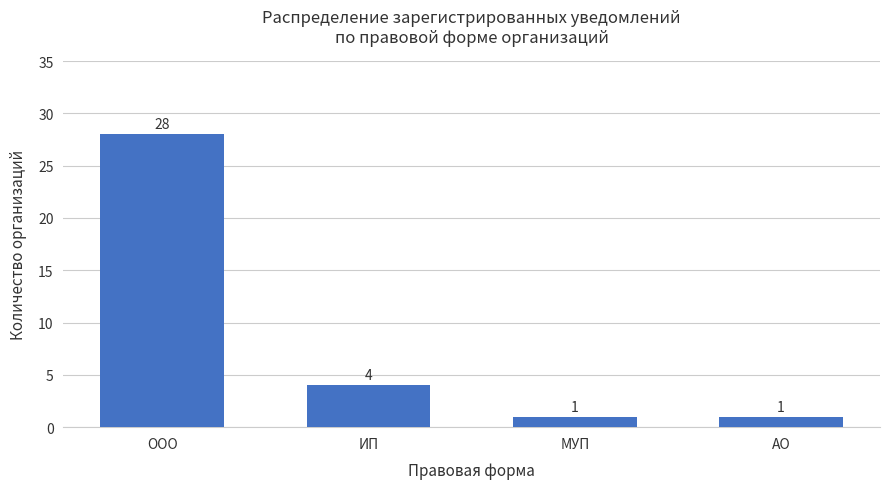

What is the value of the 2nd bar from the left?

4